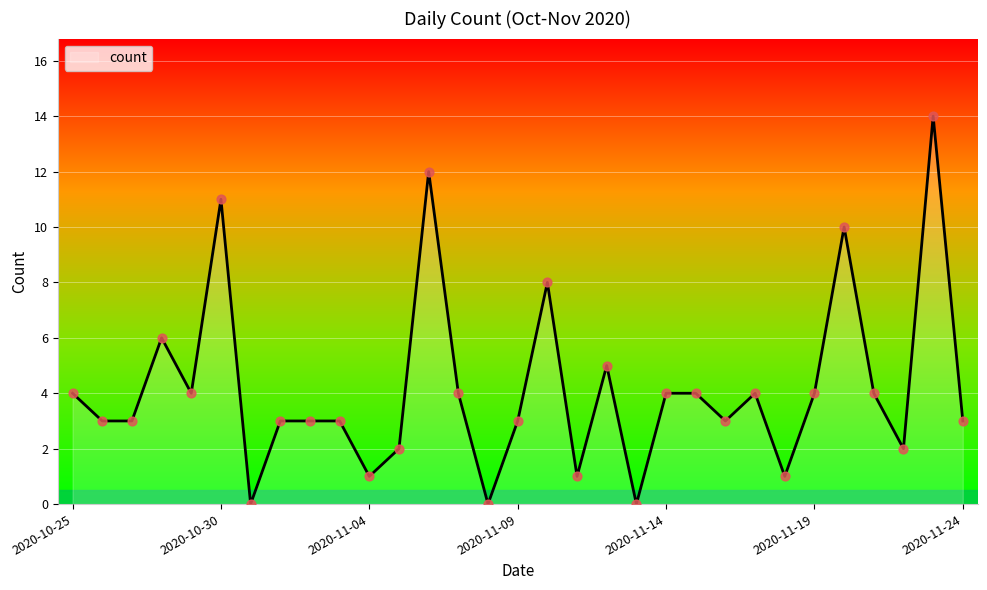

What is the maximum value shown in the chart?

14